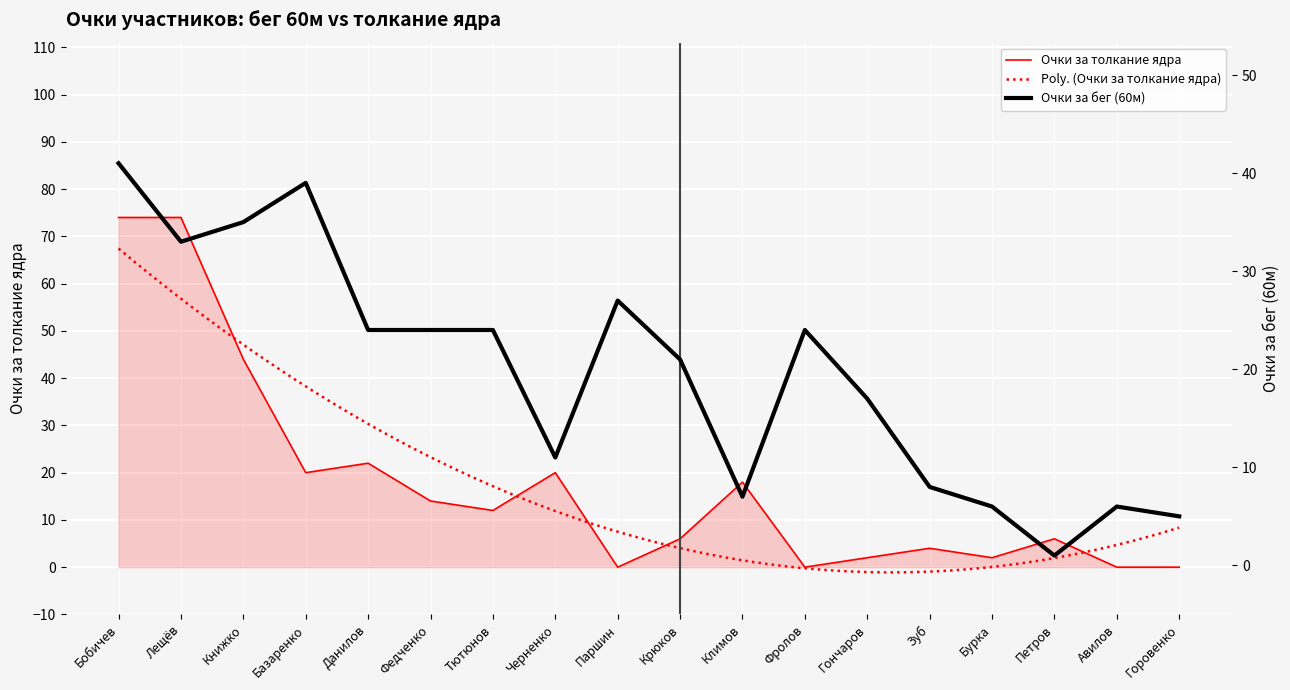

How many values in the 60m_score series are below 24?

9